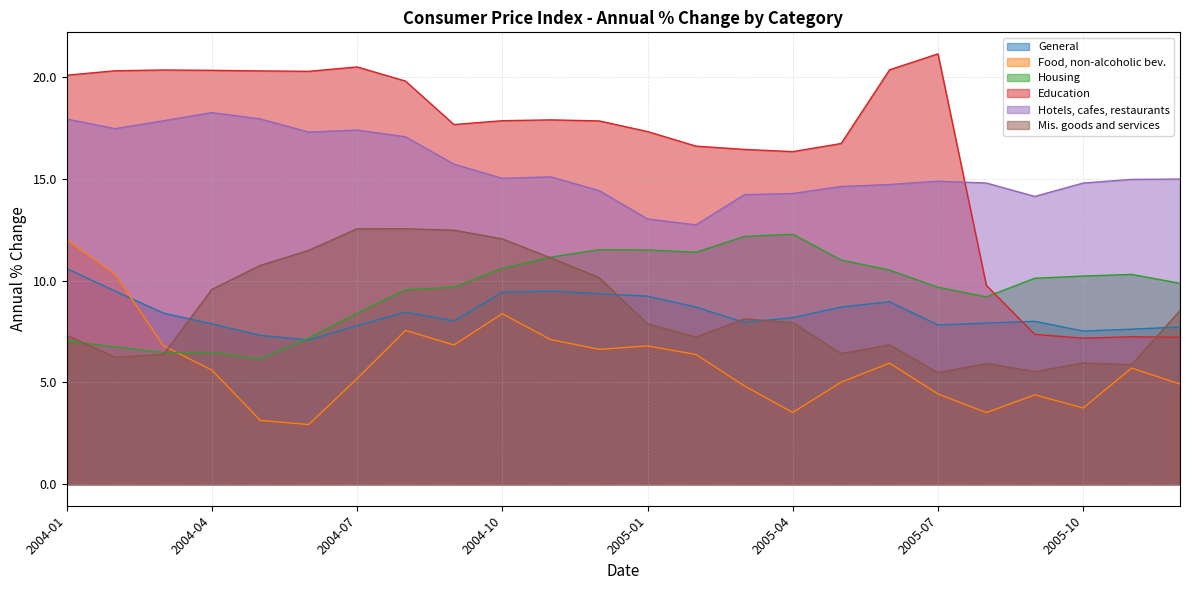

What is the difference between the maximum and minimum values in the Housing series?

6.1